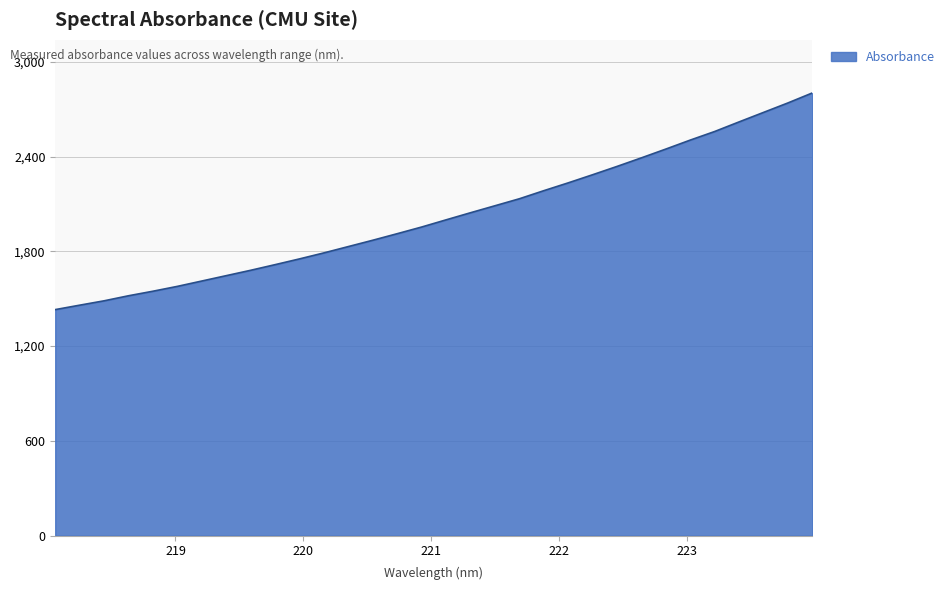

What is the maximum value shown in the chart?

2802.7